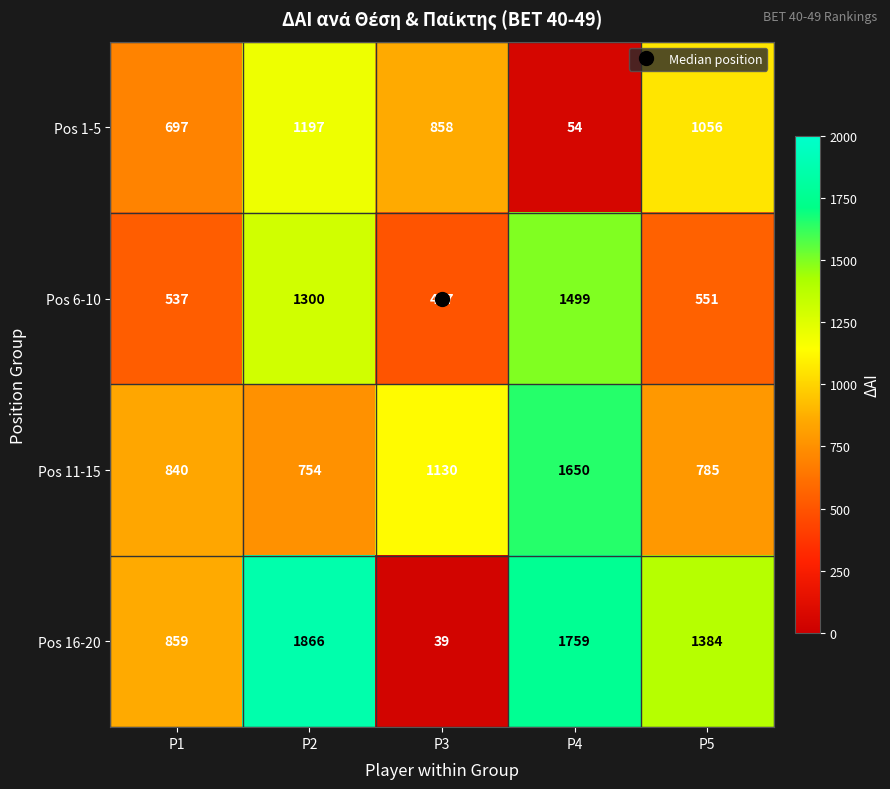

What is the approximate value of Pos 1-5 at P1, to the nearest 50?

700